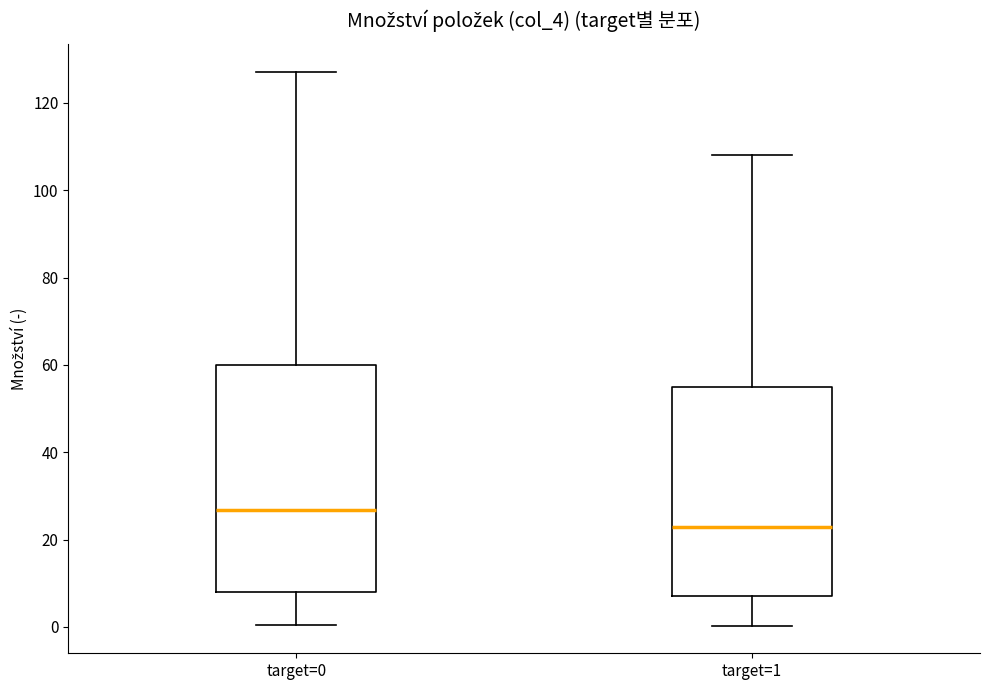

Reading left to right, read every box against the y-axis: the position of its median line, the range the box covers, and the ends of its whiskers. The values are not printed on the chart, so give them approximately, as read against the axis.

target=0: median 26, box 8 to 60, whiskers 0 to 128
target=1: median 22, box 8 to 56, whiskers 0 to 108